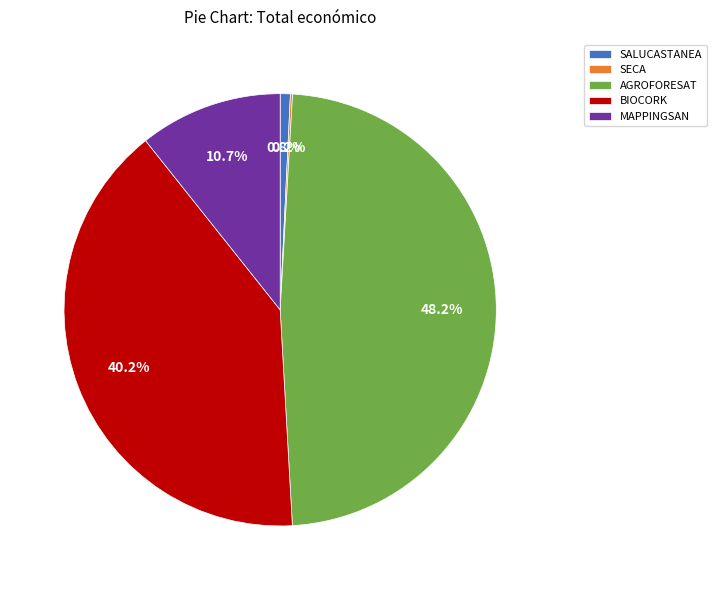

To the nearest percent, what is the difference between the AGROFORESAT and MAPPINGSAN slice percentages?

37%